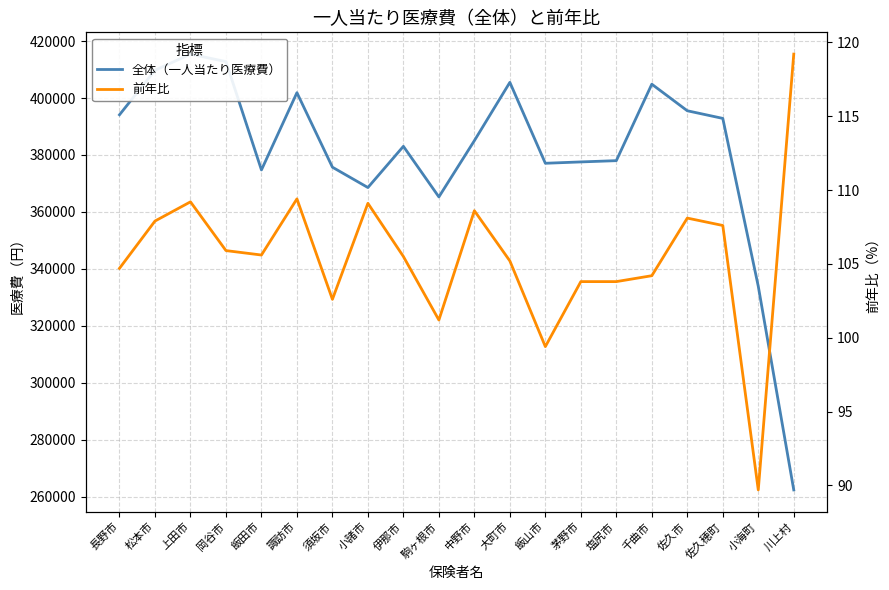

True or false: 全体（一人当たり医療費） has a value of 383047.0 at 伊那市.

True